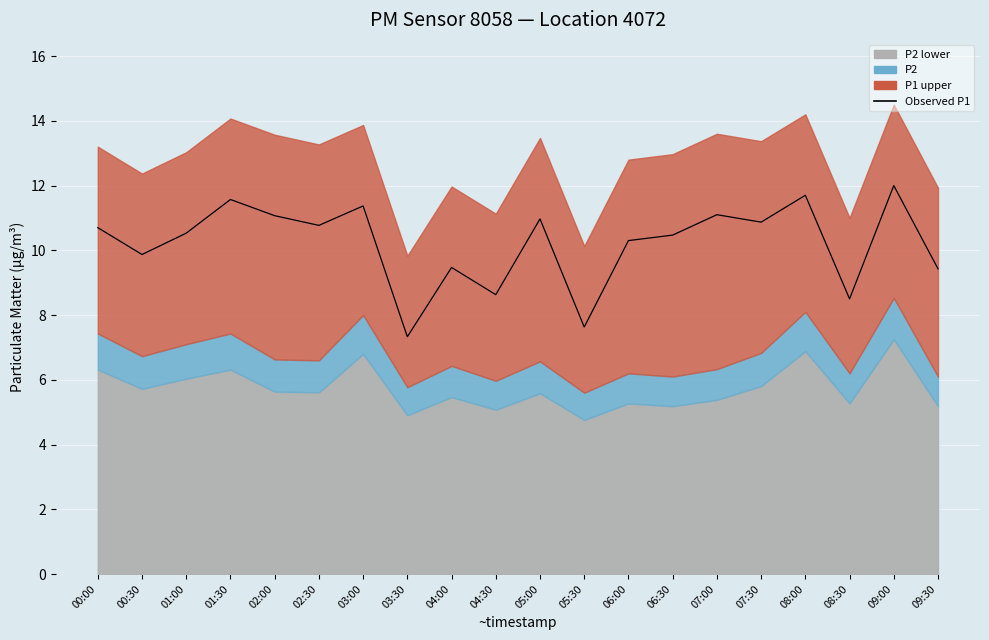

The chart shows a value of 5.3 at 01:00. True or false?

False